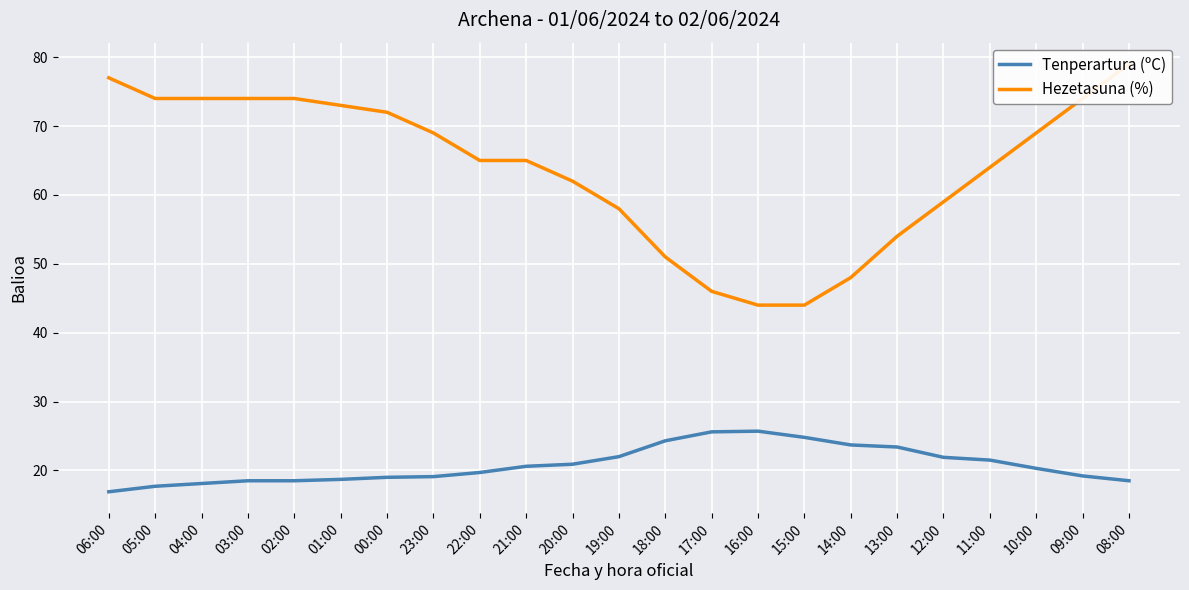

Is the value of Tenperartura (ºC) at 17:00 greater than the value of Hezetasuna (%) at 02:00?

No